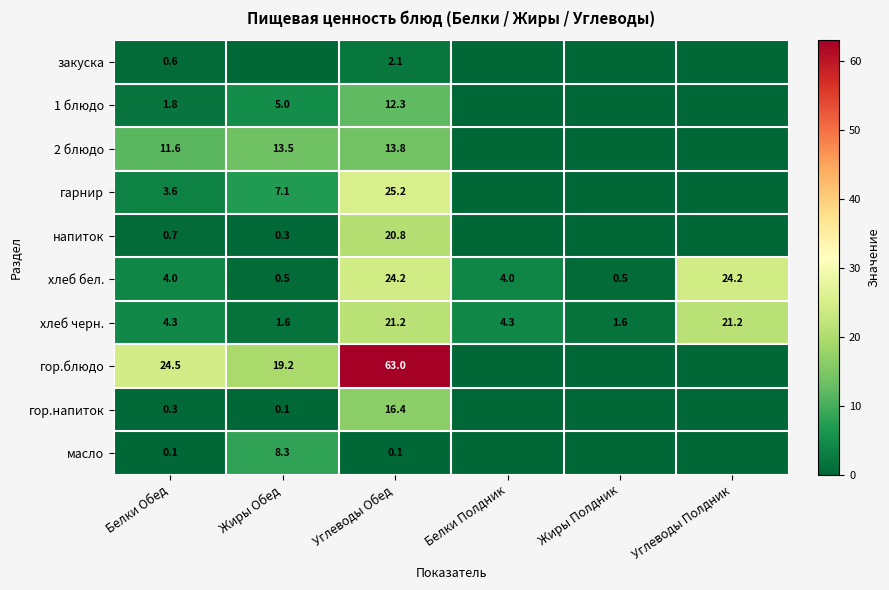

What is the difference between the highest and lowest values at Белки Обед?

24.4